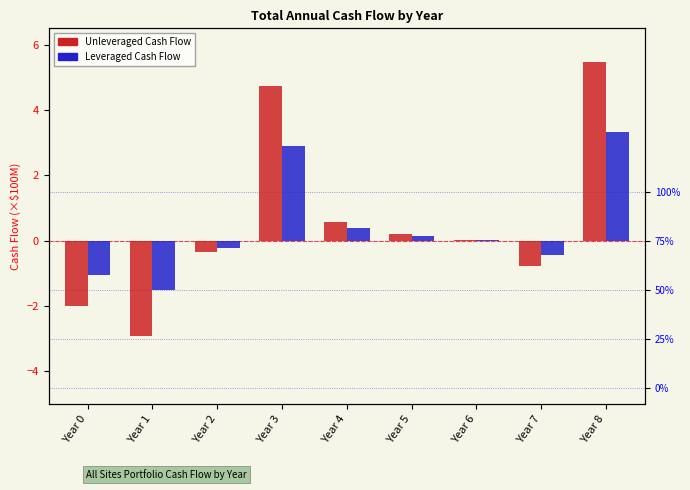

What is the sum of all Unleveraged Cash Flow values?

5.0